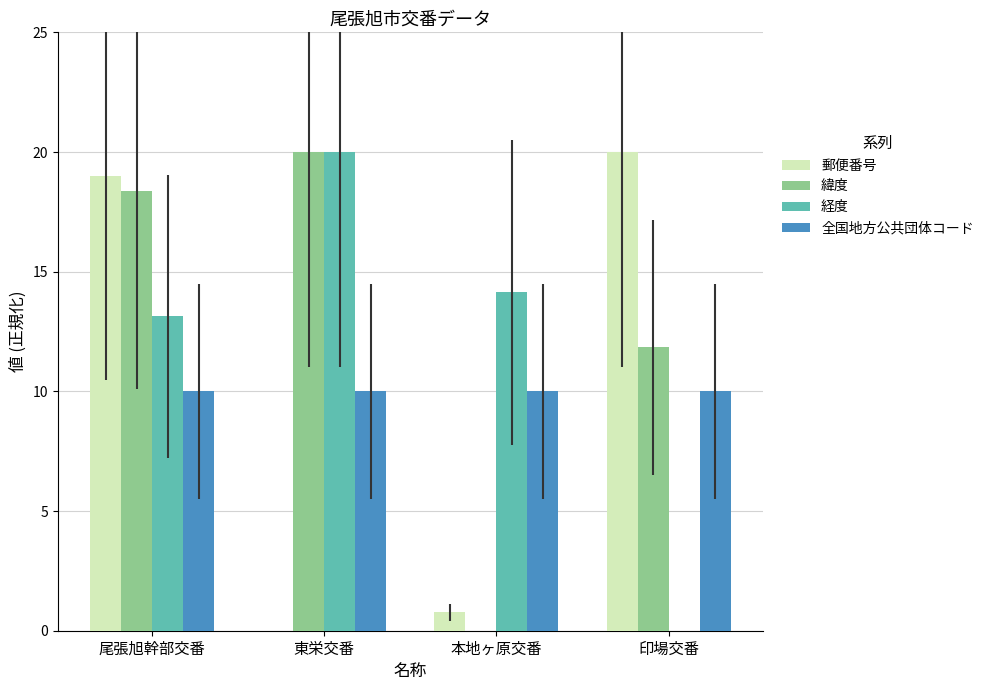

Count the number of categories in the chart.

4